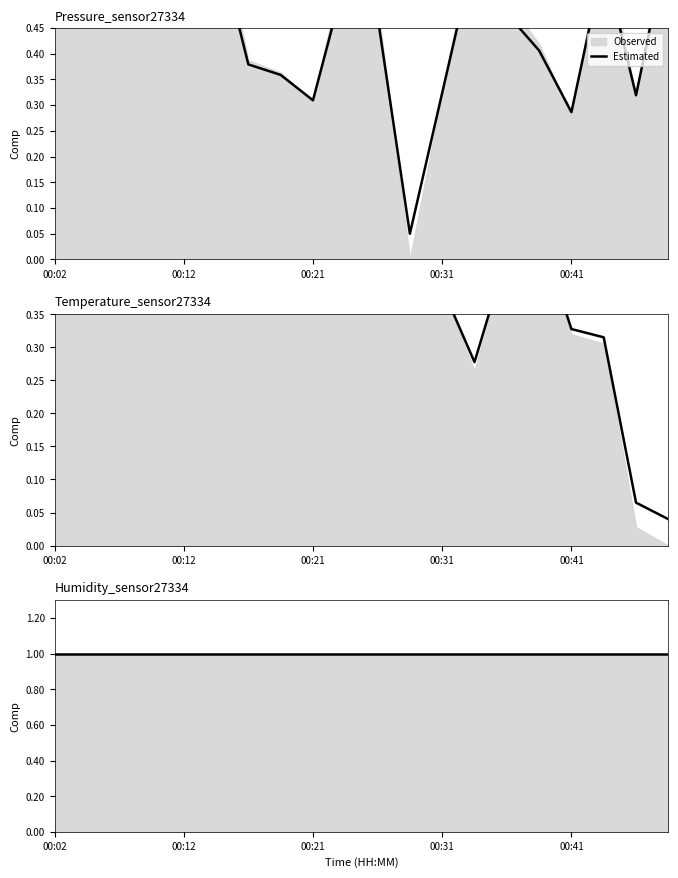

In temperature, how many points are higher than both neighbors (excluding endpoints)?

4